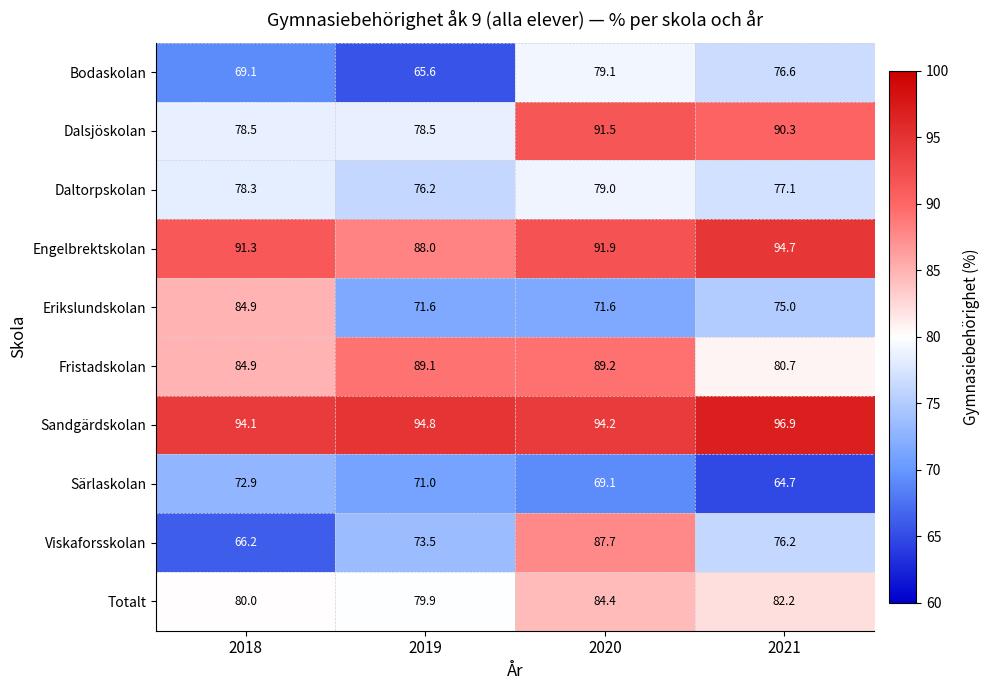

What is the approximate value of Viskaforsskolan at 2020?

87.7